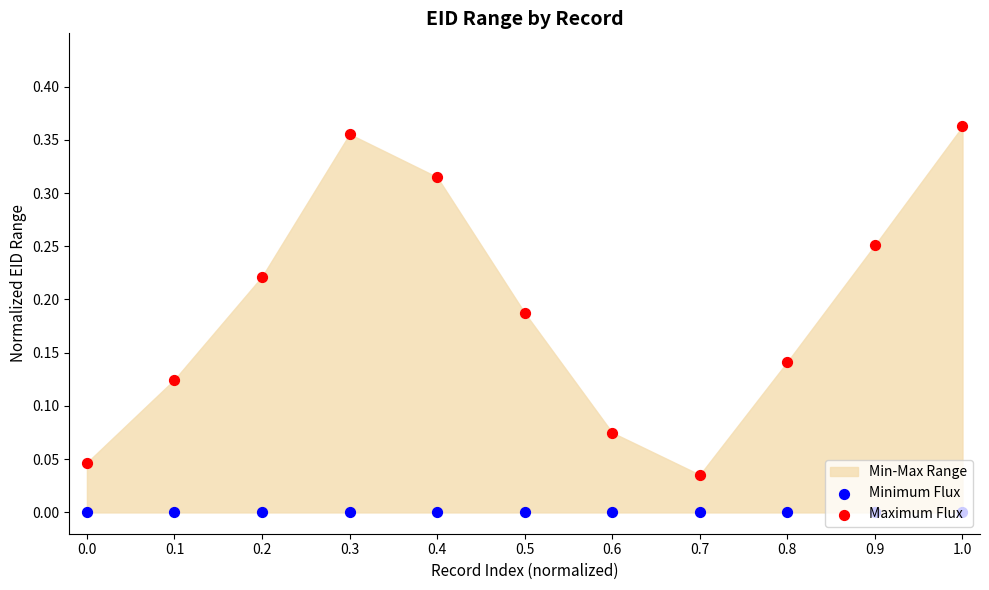

Which series has the largest Y range (max minus min)?

Maximum Flux